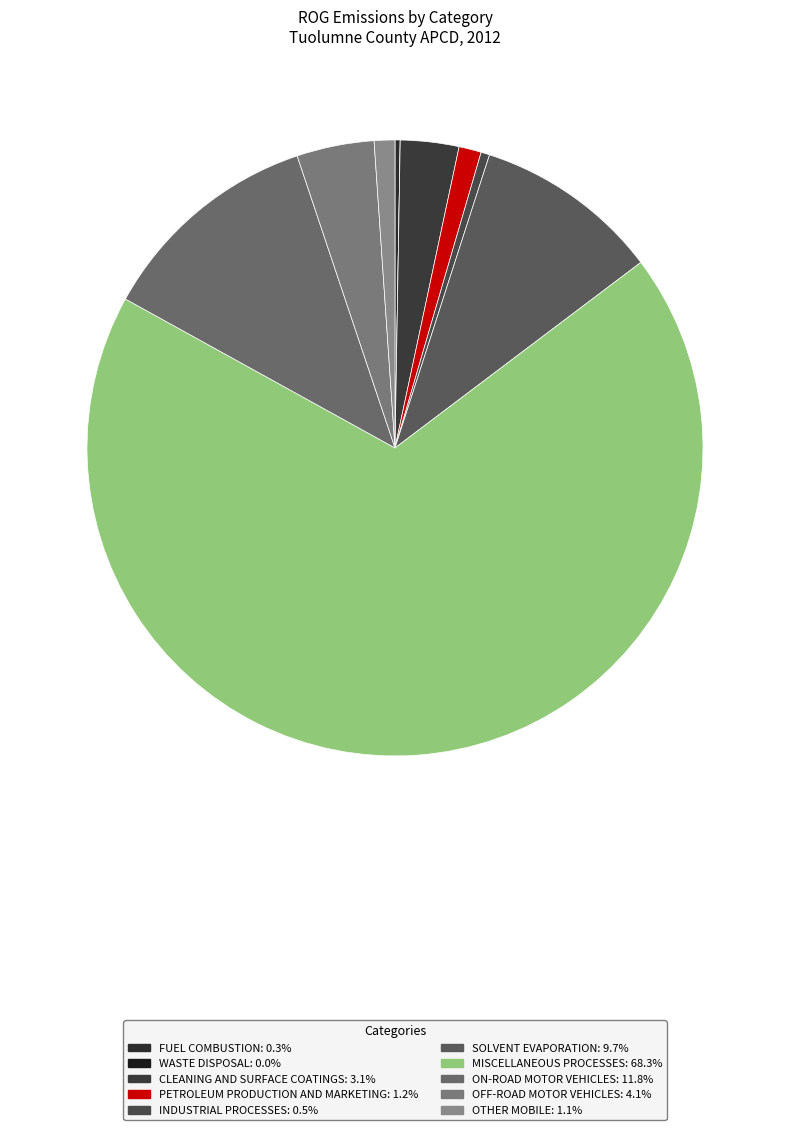

Count the number of slices in the pie.

10